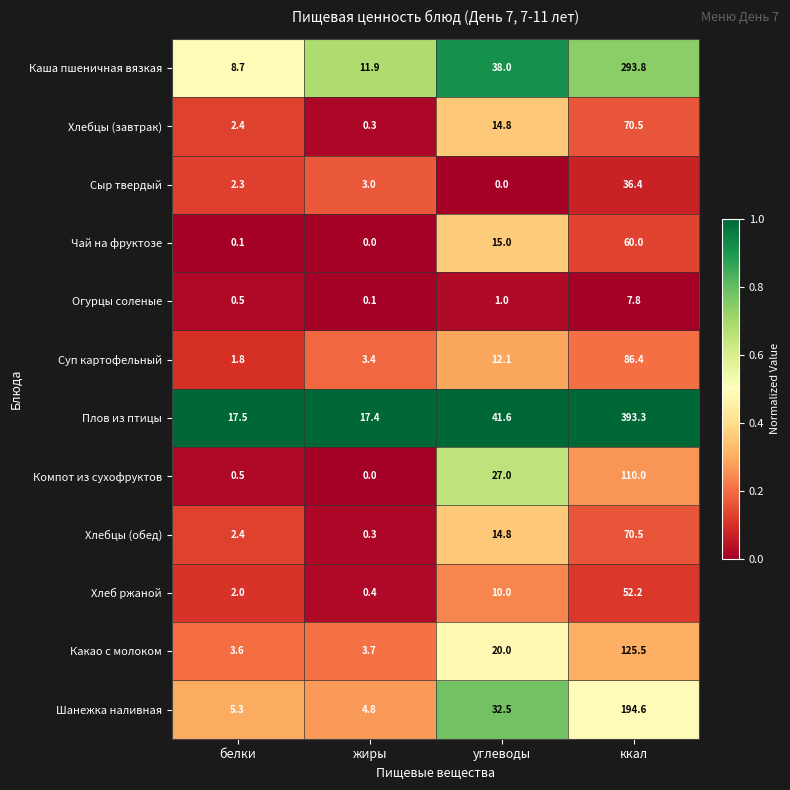

Which series has the largest total across all categories?

Плов из птицы